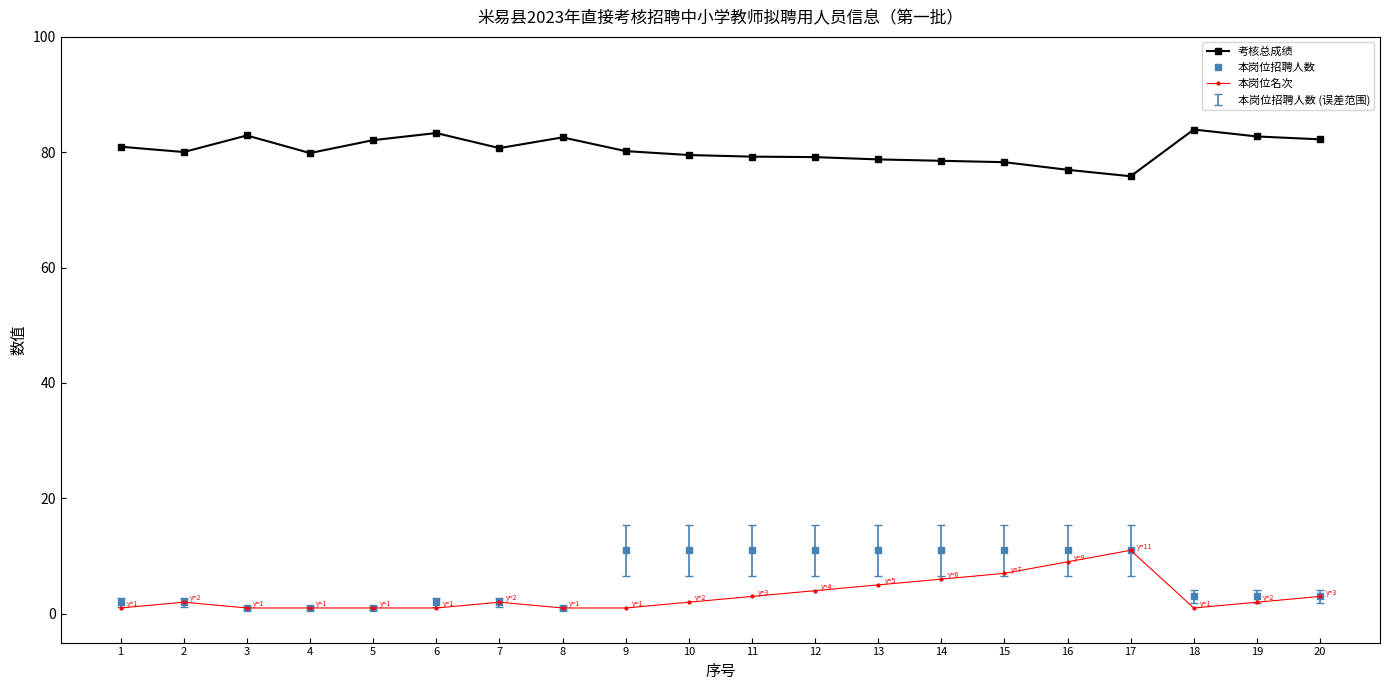

True or false: 考核总成绩 has more than 2 points higher than both neighbors.

True